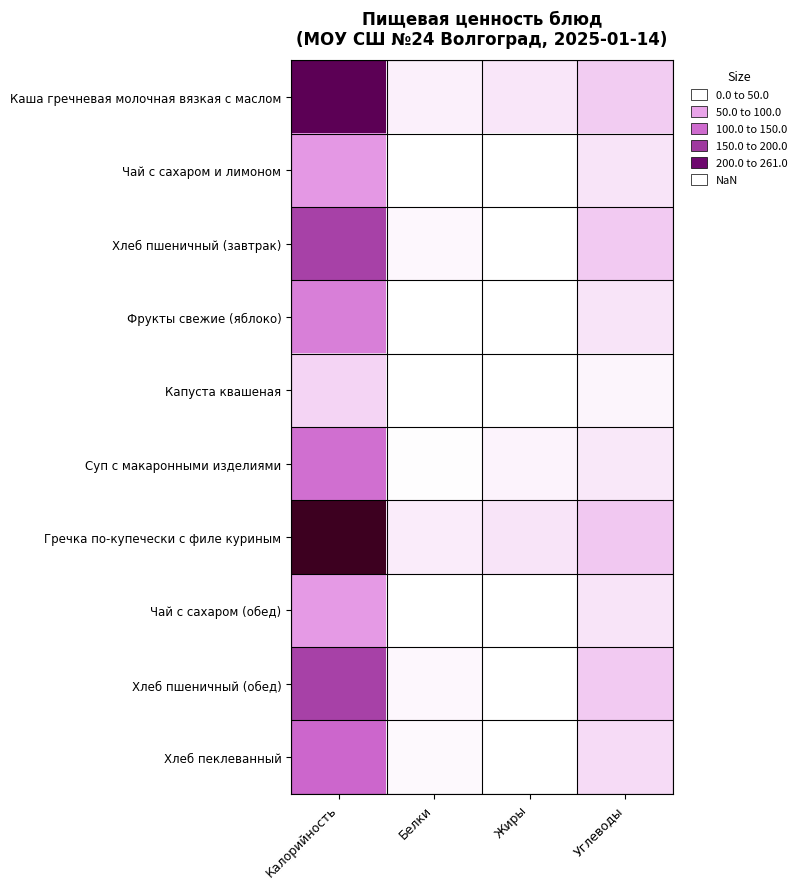

Reading left to right, what are all the values shown in this chart?

Каша гречневая молочная вязкая с маслом: Калорийность=220.6	Белки=9.0	Жиры=13.7	Углеводы=28.4
Чай с сахаром и лимоном: Калорийность=60.0	Белки=0.3	Жиры=0.0	Углеводы=15.2
Хлеб пшеничный (завтрак): Калорийность=142.0	Белки=4.7	Жиры=0.6	Углеводы=29.0
Фрукты свежие (яблоко): Калорийность=82.1	Белки=0.7	Жиры=0.7	Углеводы=15.1
Капуста квашеная: Калорийность=24.4	Белки=0.9	Жиры=0.1	Углеводы=5.1
Суп с макаронными изделиями: Калорийность=96.8	Белки=1.9	Жиры=7.0	Углеводы=12.6
Гречка по-купечески с филе куриным: Калорийность=261.0	Белки=10.2	Жиры=15.0	Углеводы=30.0
Чай с сахаром (обед): Калорийность=58.0	Белки=0.2	Жиры=0.0	Углеводы=15.0
Хлеб пшеничный (обед): Калорийность=142.0	Белки=5.0	Жиры=1.0	Углеводы=29.0
Хлеб пеклеванный: Калорийность=104.0	Белки=4.0	Жиры=1.0	Углеводы=20.0